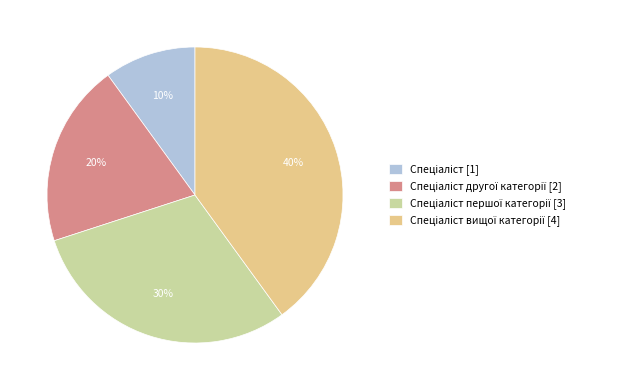

To the nearest percent, what is the difference between the largest and smallest slice percentages?

30%